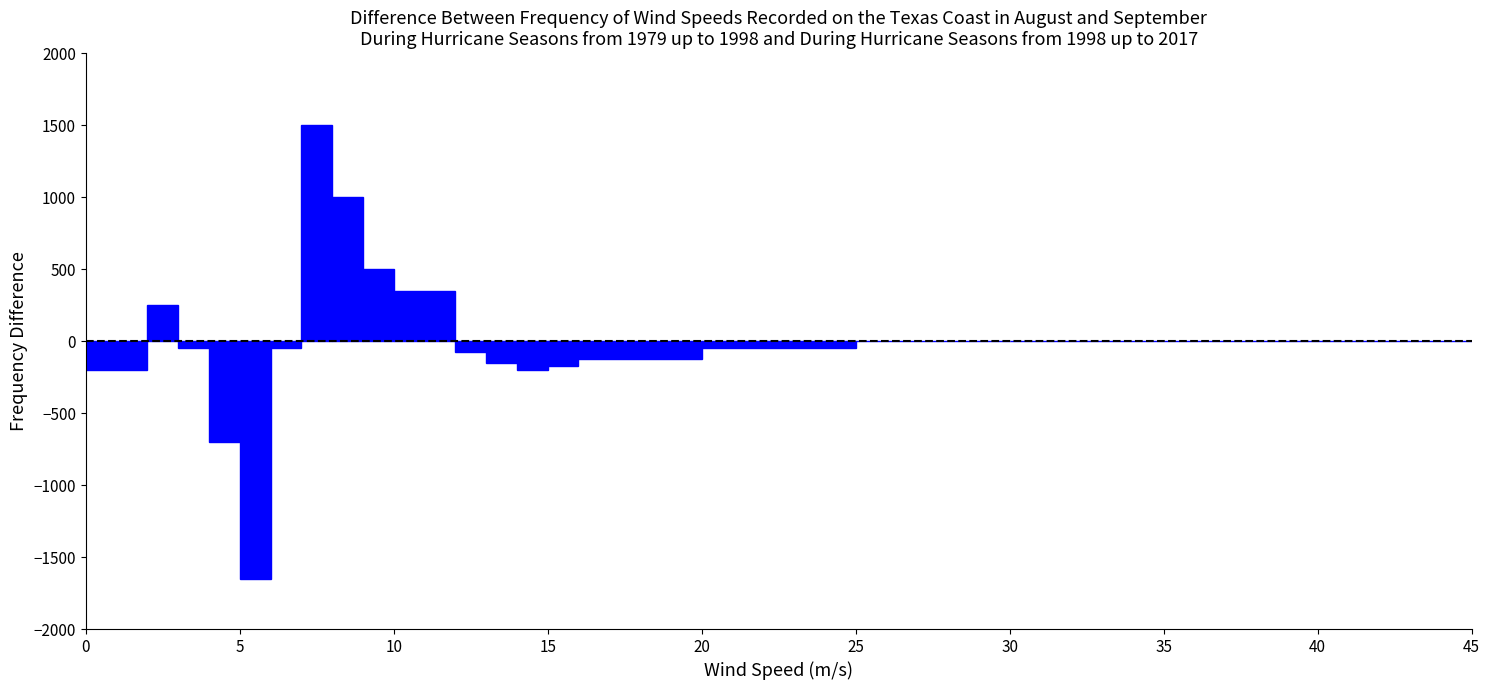

Read against the x-axis, roughly where is the centre of the tallest bar?

7.5